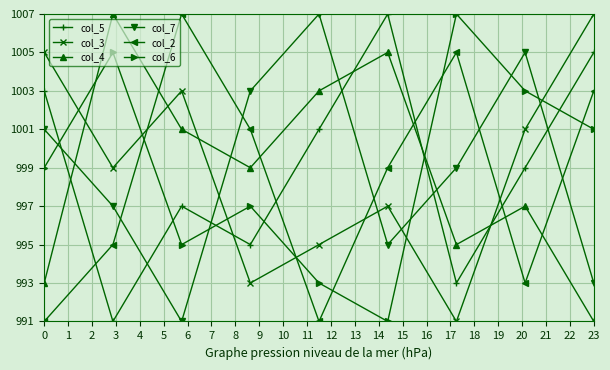

At how many categories does at least one series exceed 994?

9